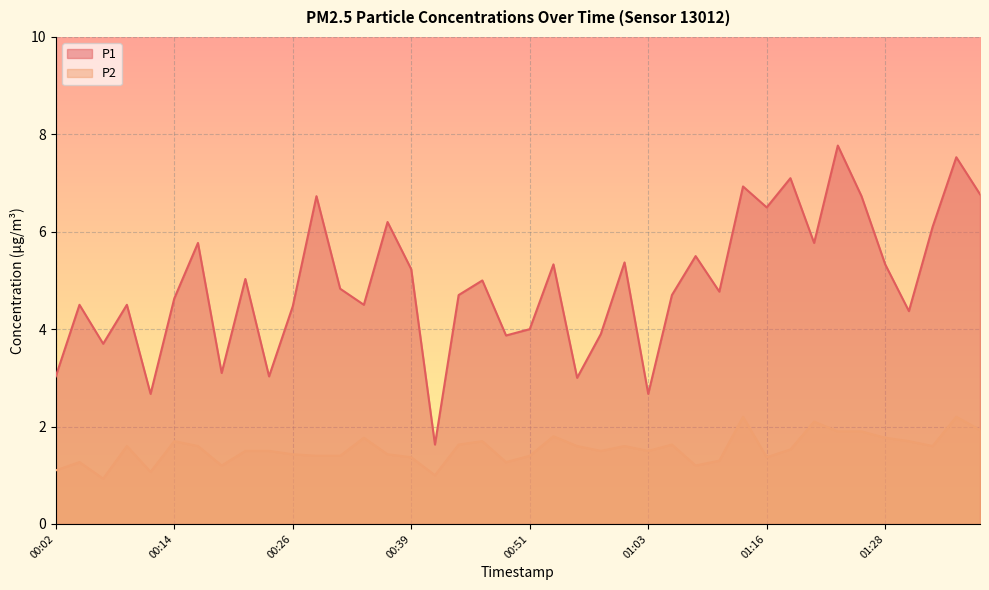

What is the difference between the maximum and minimum values in the P2 series?

1.3